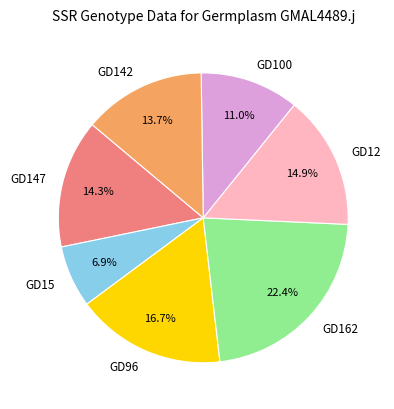

Which category has the smallest portion of the pie?

GD15